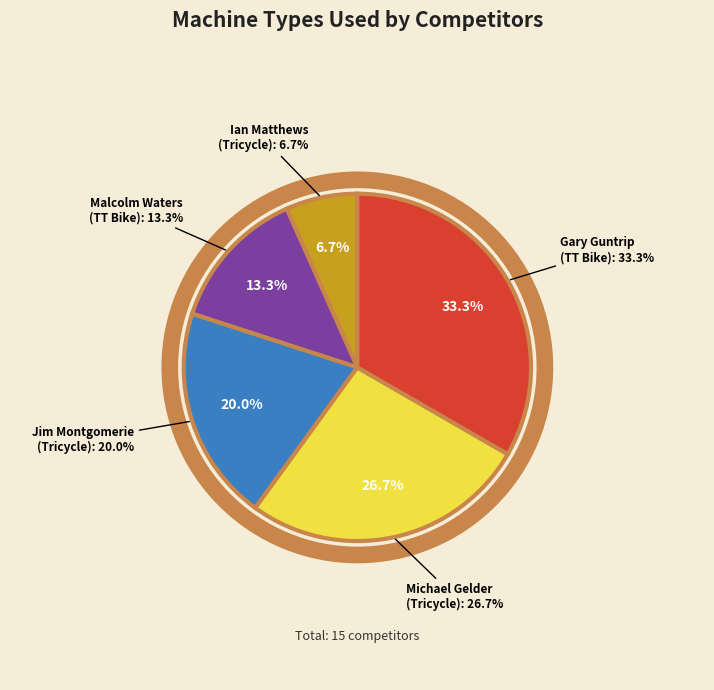

Is the sum of Malcolm Waters
(TT Bike) and Gary Guntrip
(TT Bike) greater than half?

No